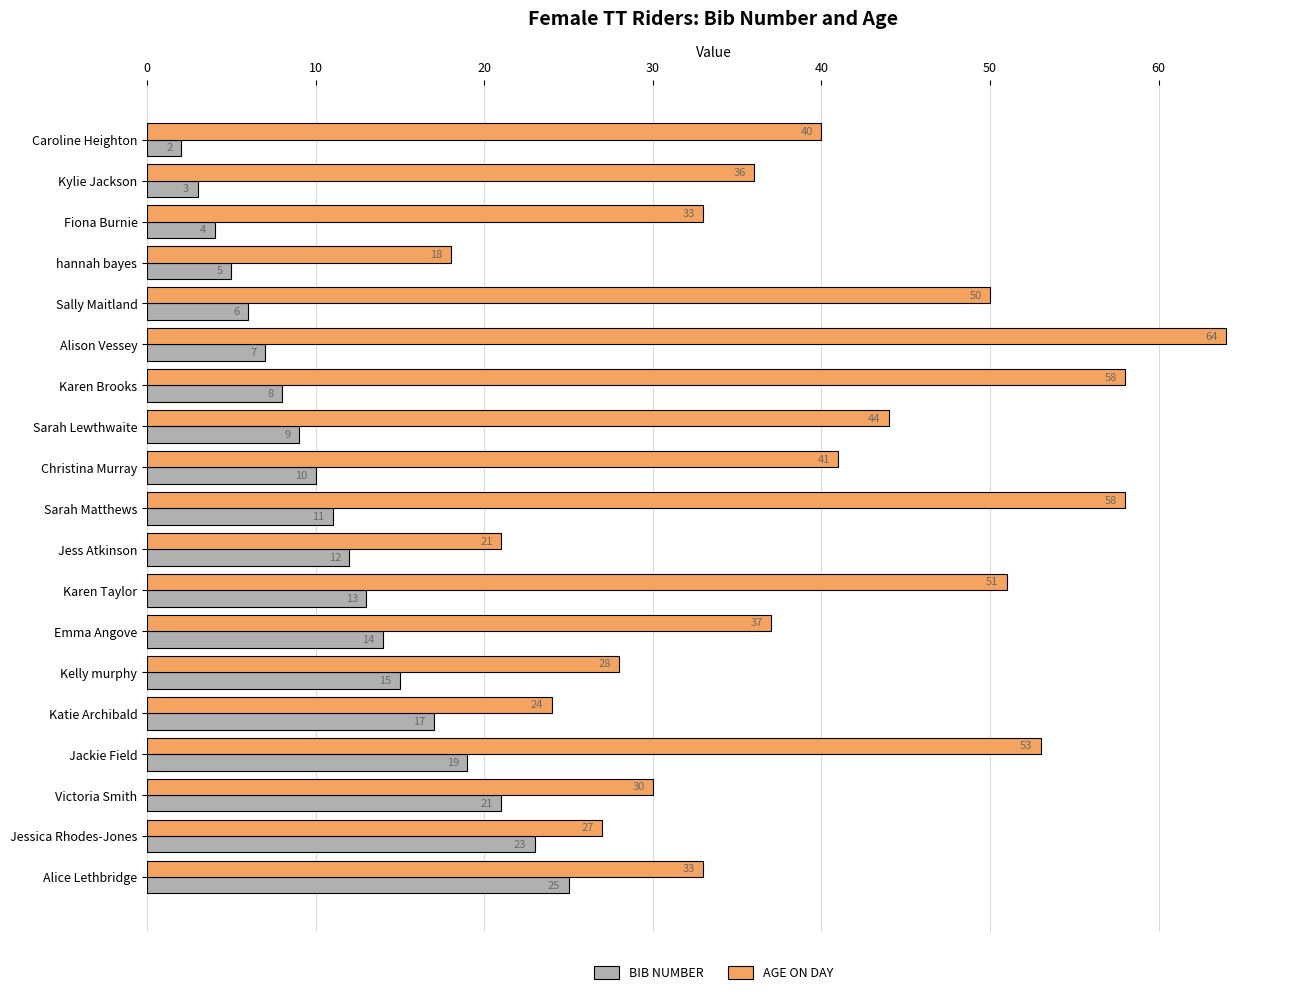

The value of AGE ON DAY at Sarah Lewthwaite is 9. True or false?

False